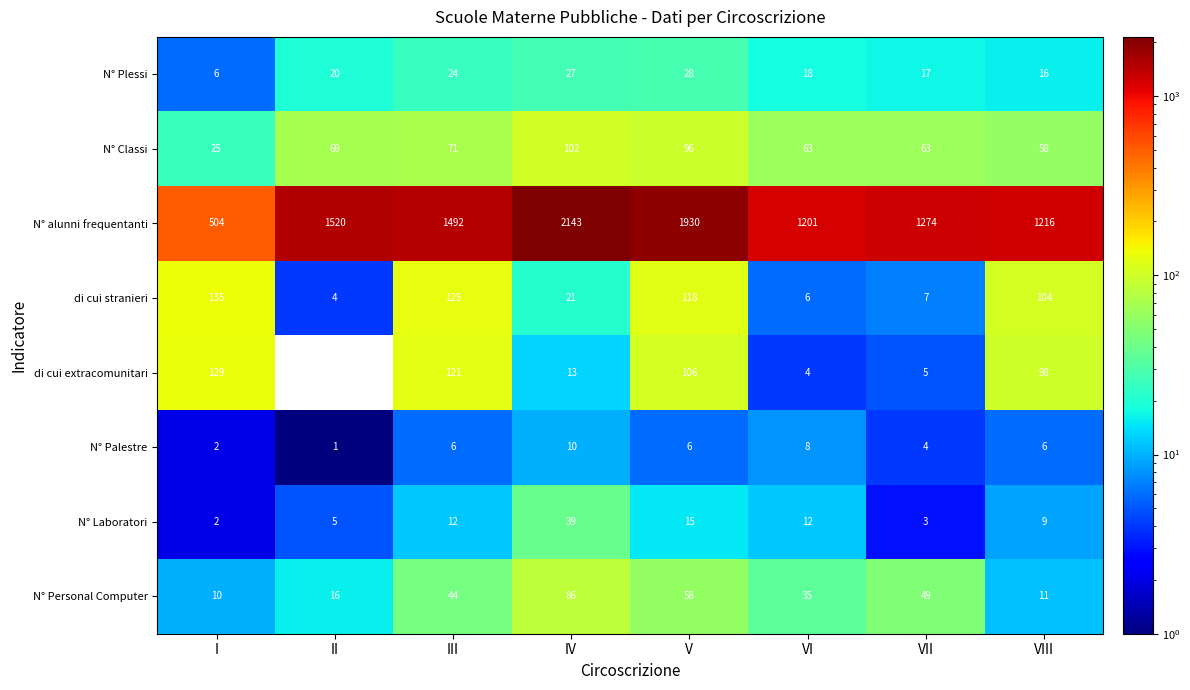

How many data points does each series have?

8